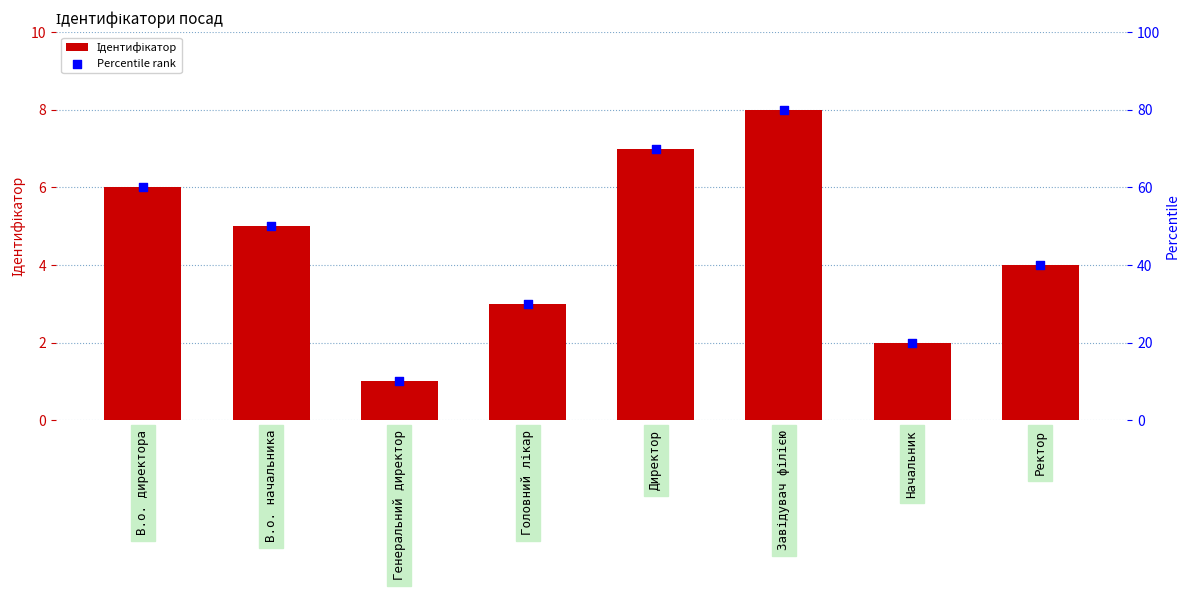

At which category is the sum across all series the highest?

Завідувач філією